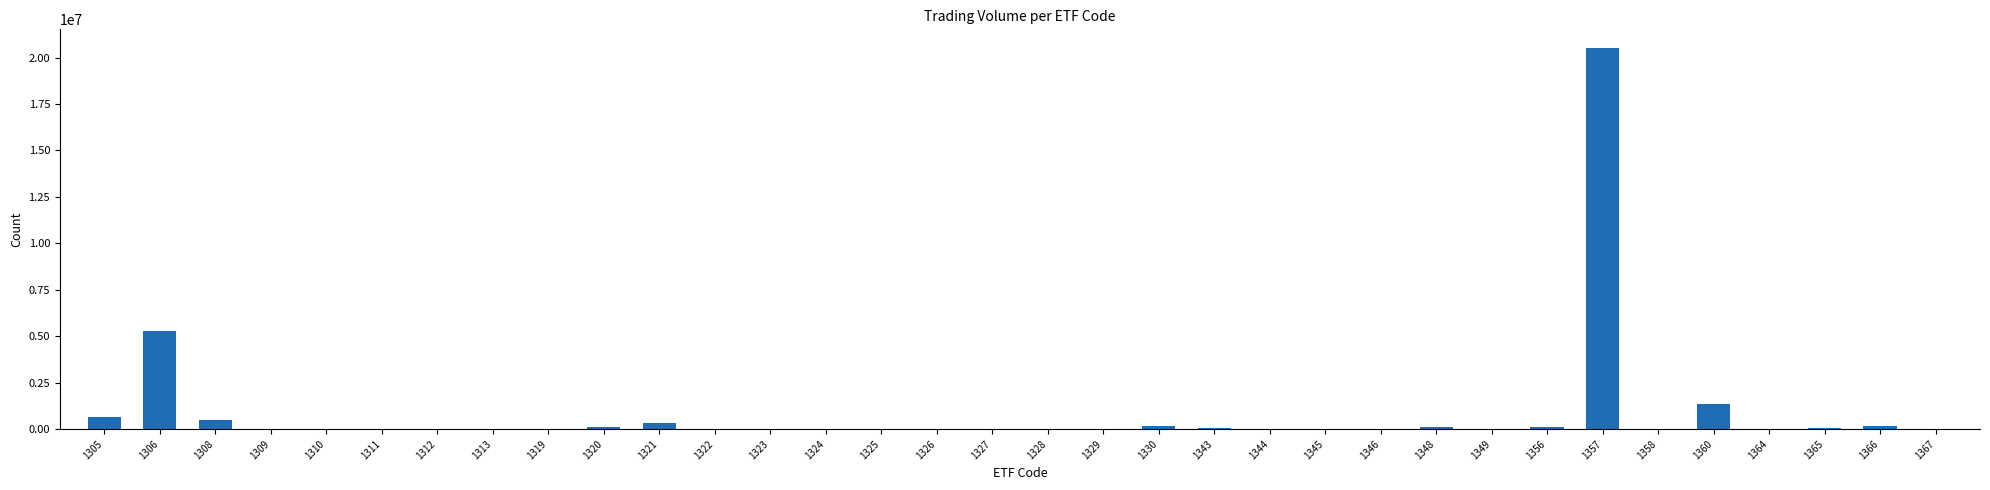

The chart shows a value of 32137 at 1358. True or false?

False